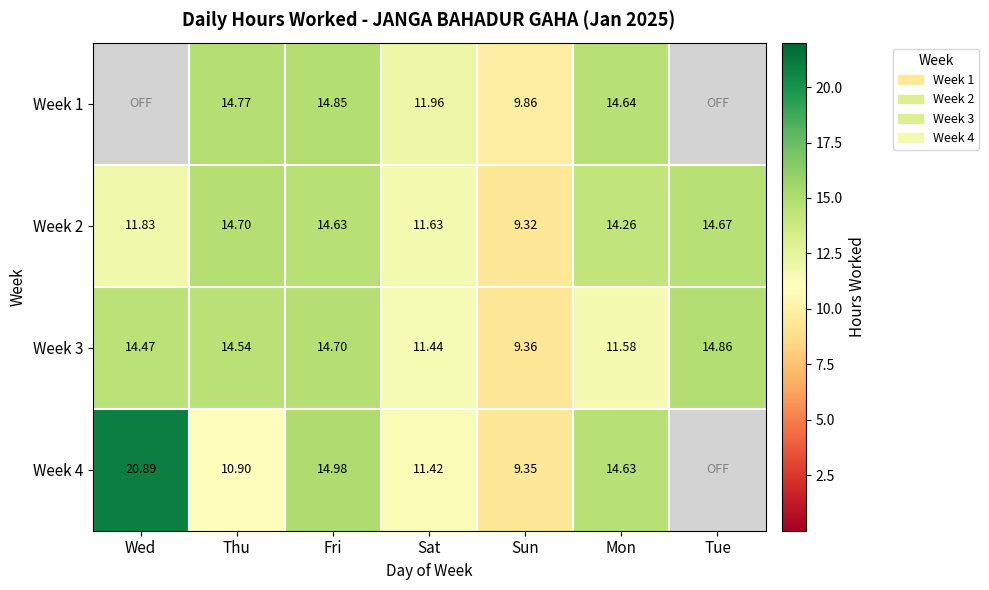

What is the difference between the highest and lowest values at Tue?

14.9